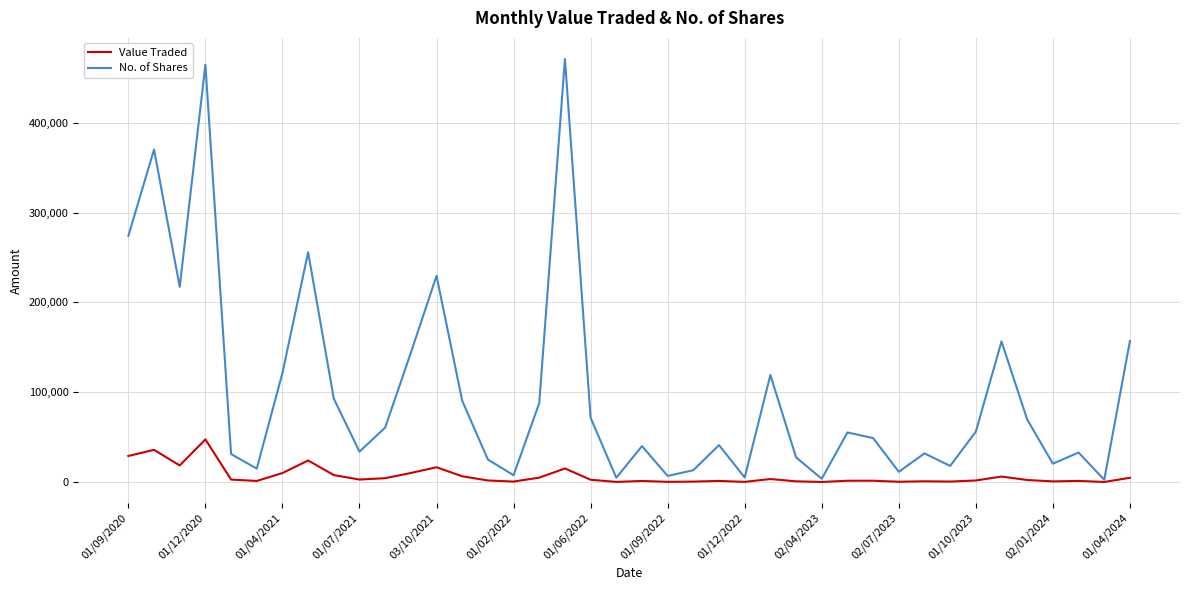

What is the highest value of the Value Traded series?

47473